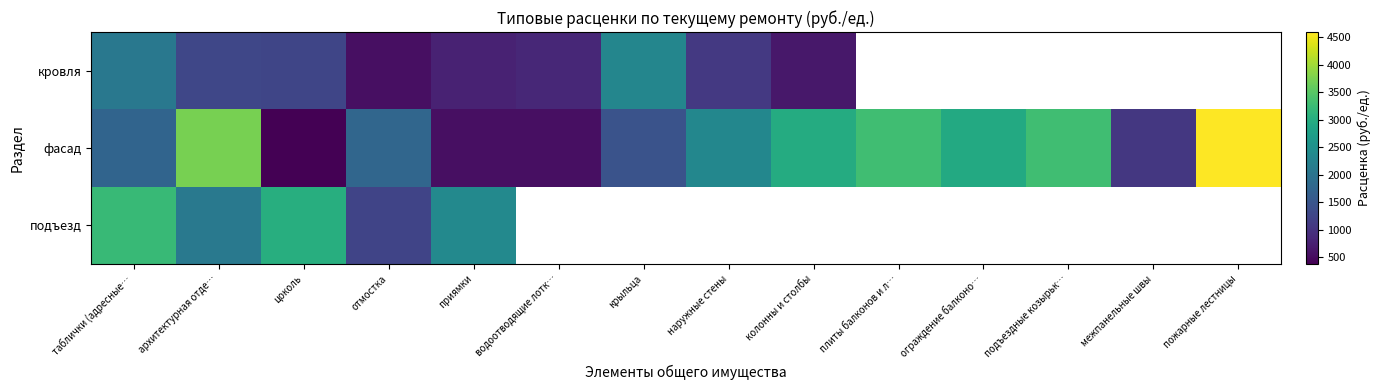

Which category has the lowest value in the подъезд series?

отмостка